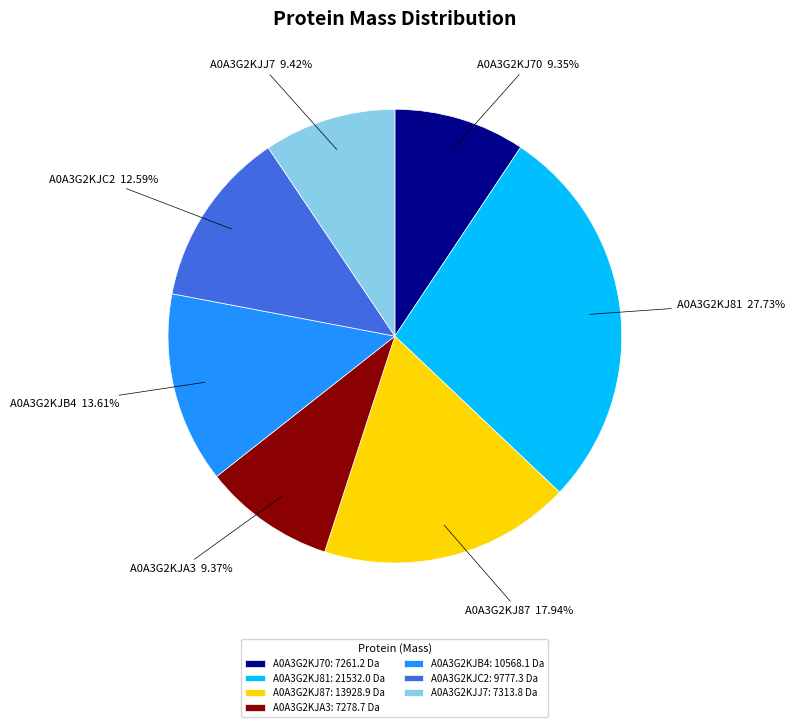

Do A0A3G2KJ81 and A0A3G2KJ87 together represent more than half of the pie?

No